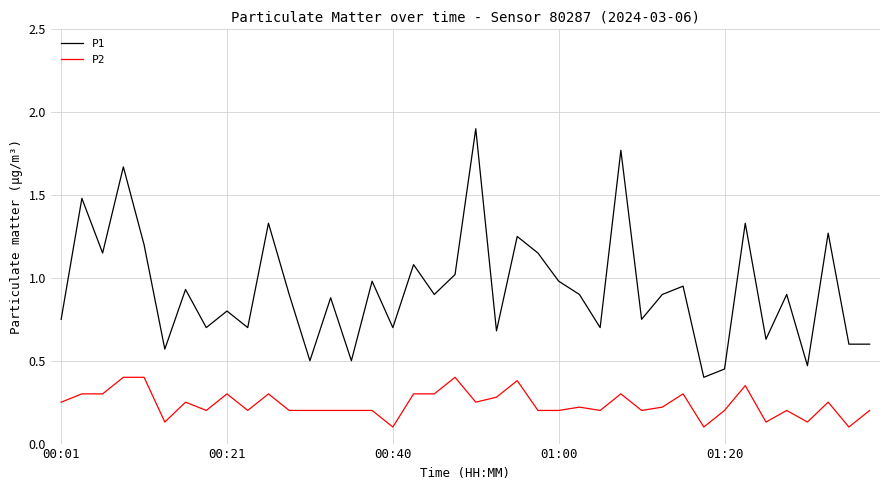

How many series are shown in this chart?

2